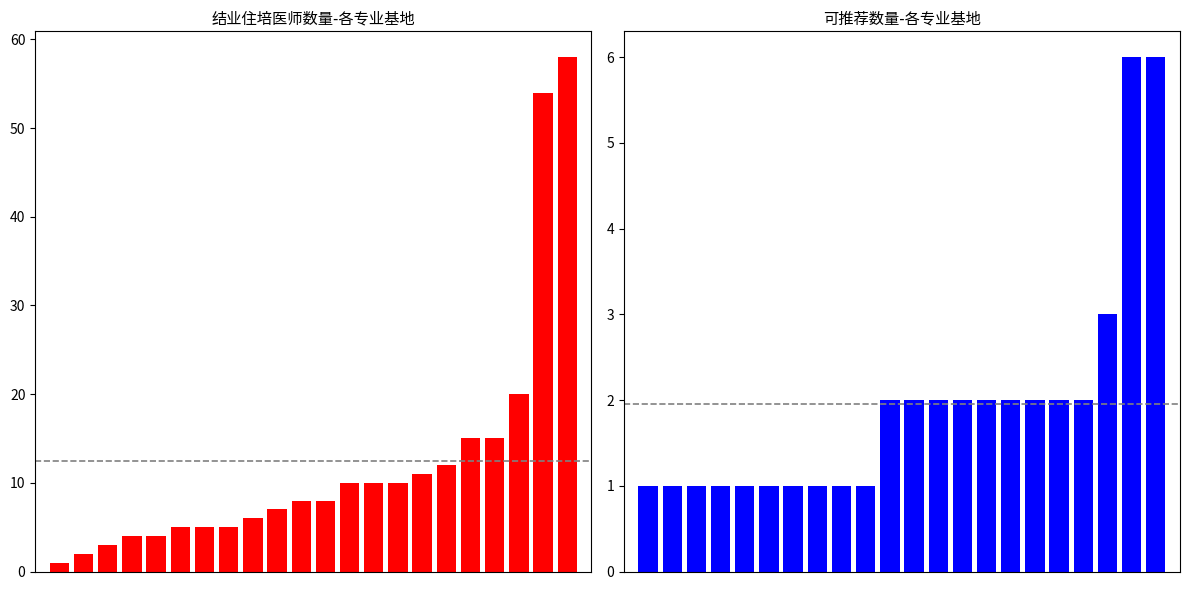

What is the total value across all series at 0?

2